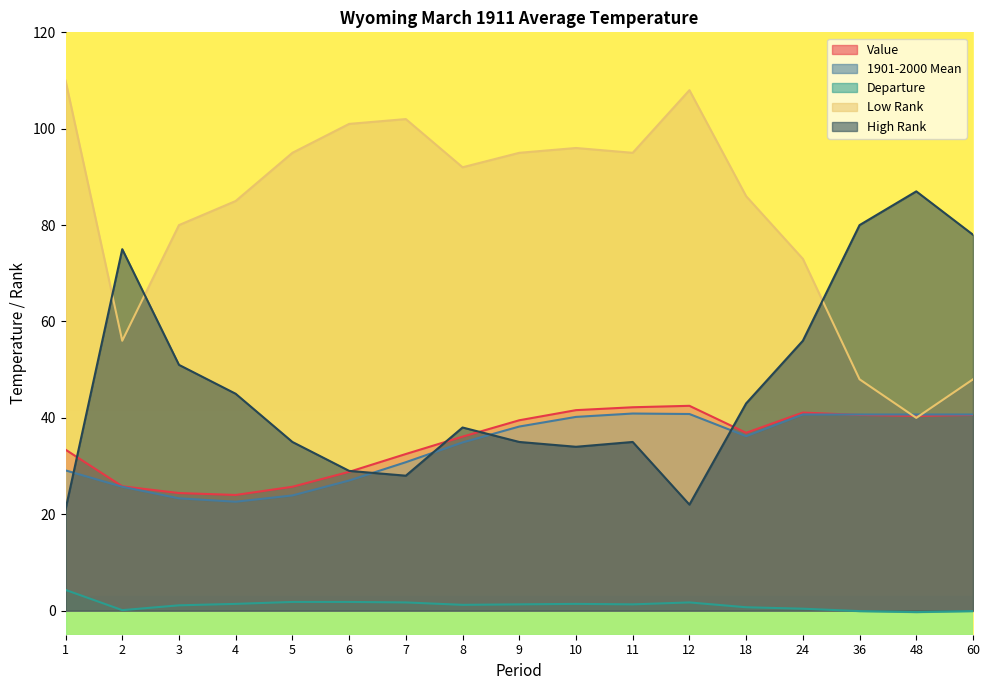

How many values in the Departure series exceed 1?

11